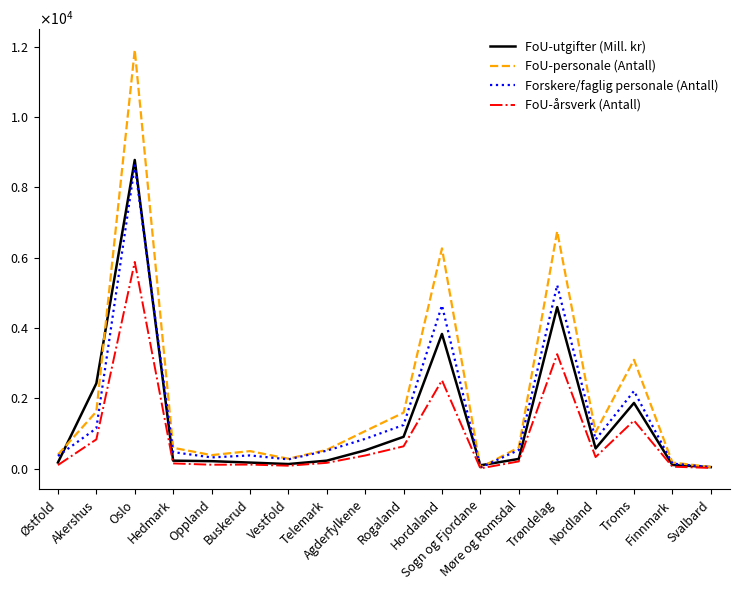

Where does the FoU-årsverk (Antall) series first go above 208?

Akershus